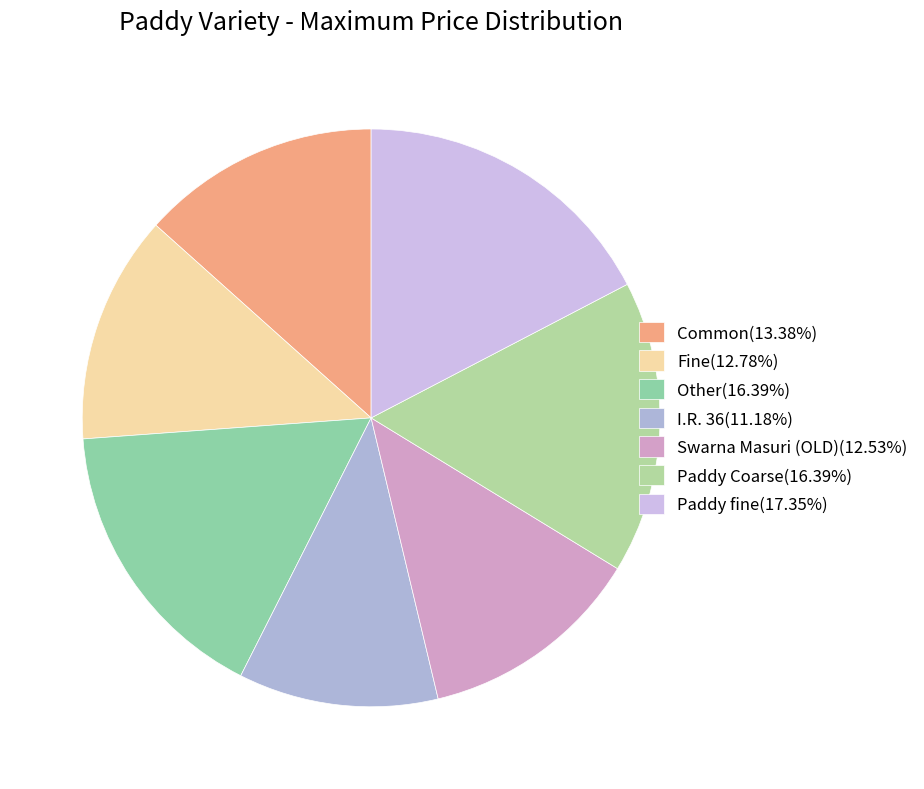

Which has a higher value, Other or Common?

Other